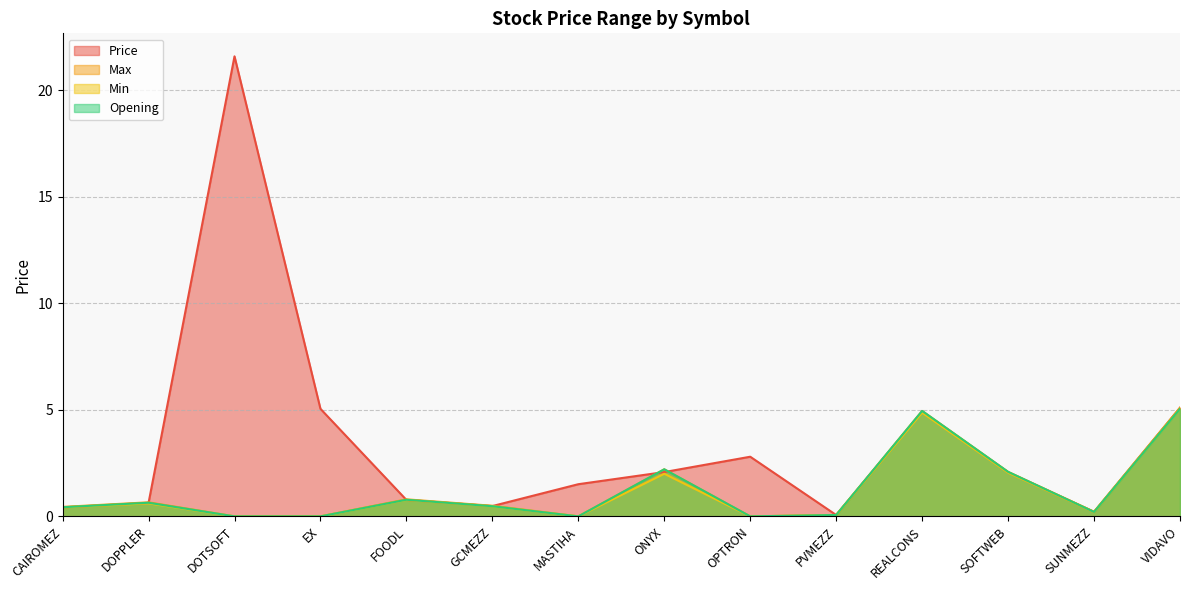

What is the greatest value displayed?

21.6